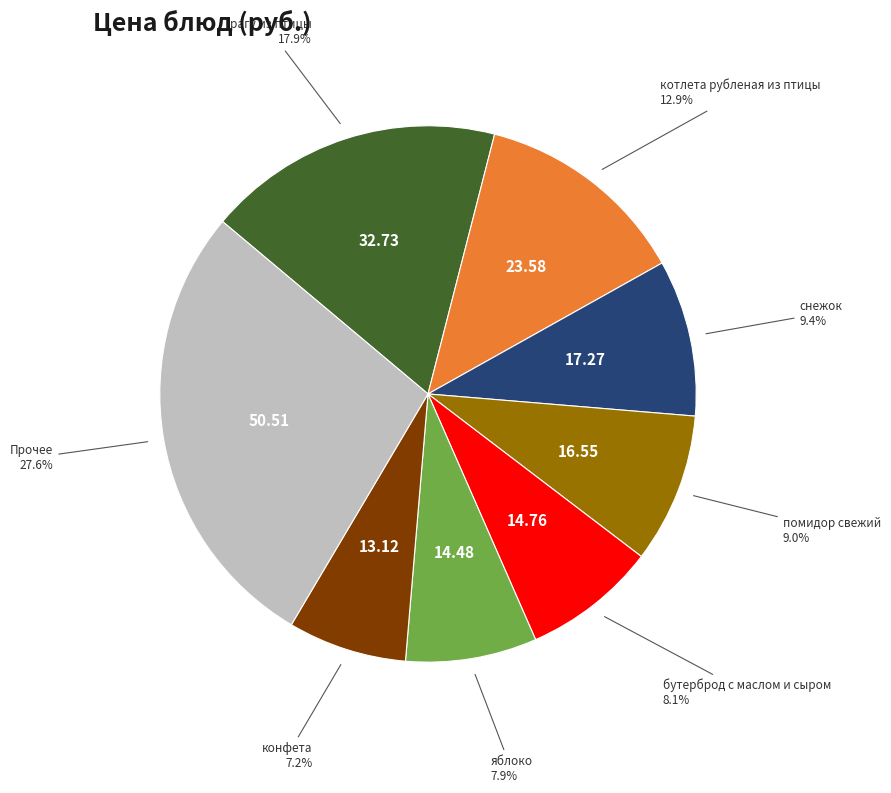

To the nearest percent, what is the difference between the largest and smallest slice percentages?

20%